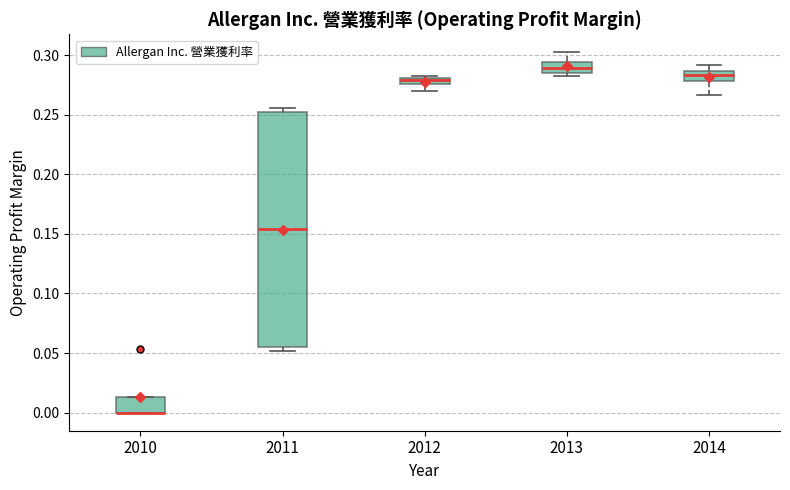

Where is the lower edge of the box at x = 2013 on the y-axis? The values are not printed on the chart, so give them approximately, as read against the axis.

0.285